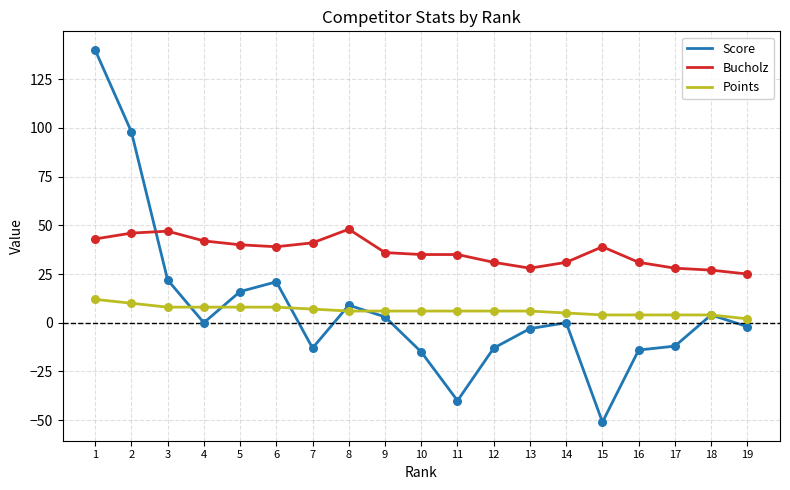

Which series changed the most between 9 and 16?

Score